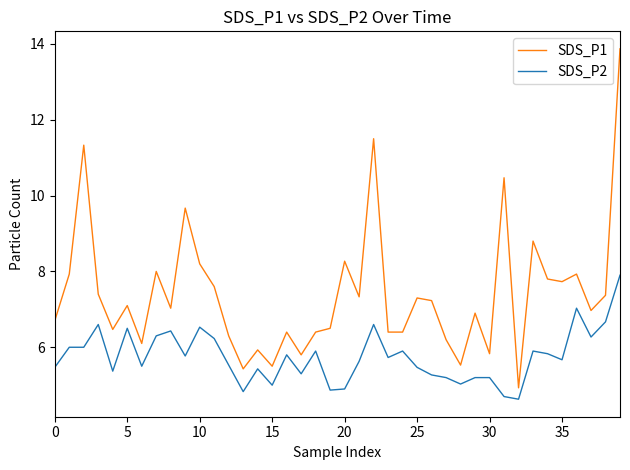

Which series has the widest spread of values?

SDS_P1